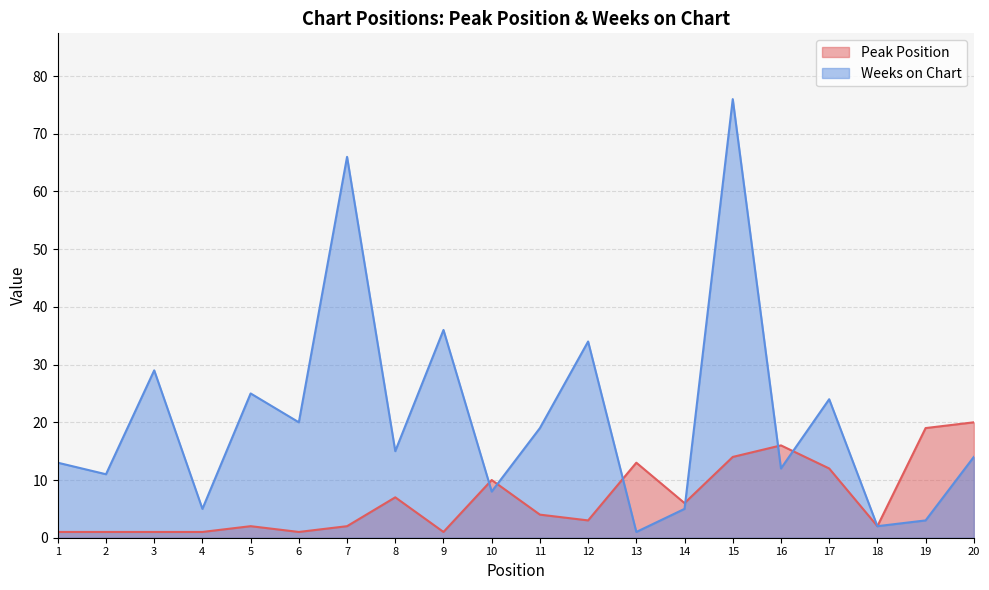

Which series has the largest total across all categories?

Weeks on Chart